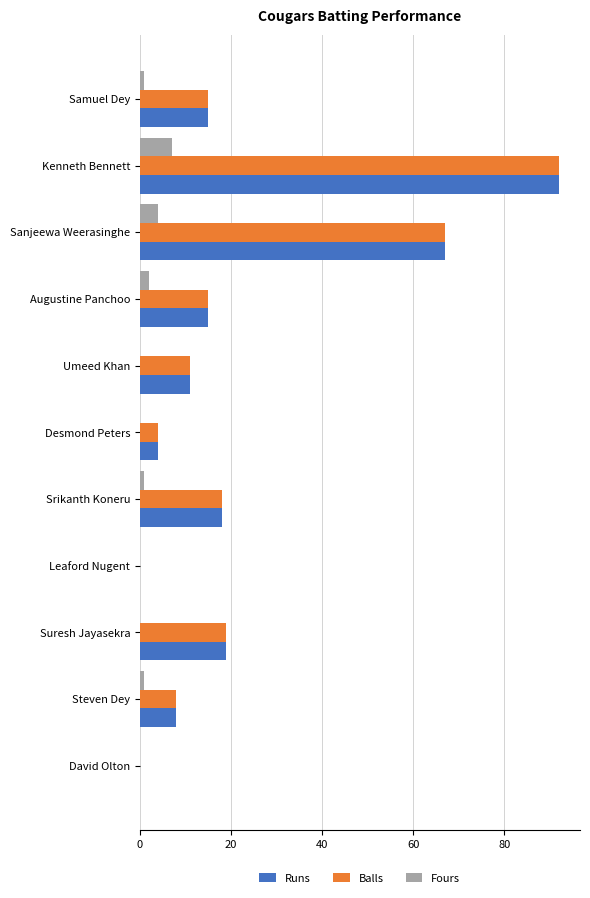

The value of Balls at Augustine Panchoo is 15. True or false?

True